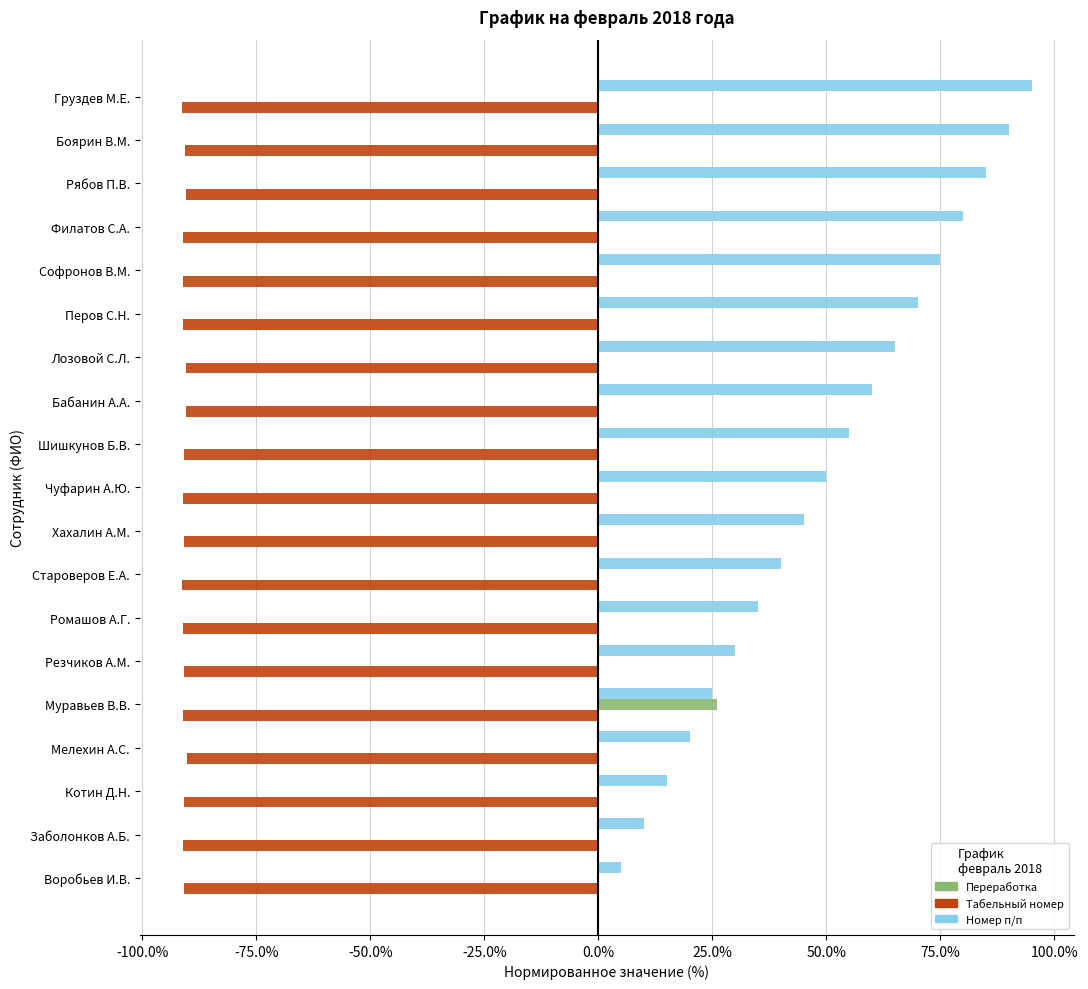

The value of Переработка at Бабанин А.А. is 0.0. True or false?

True